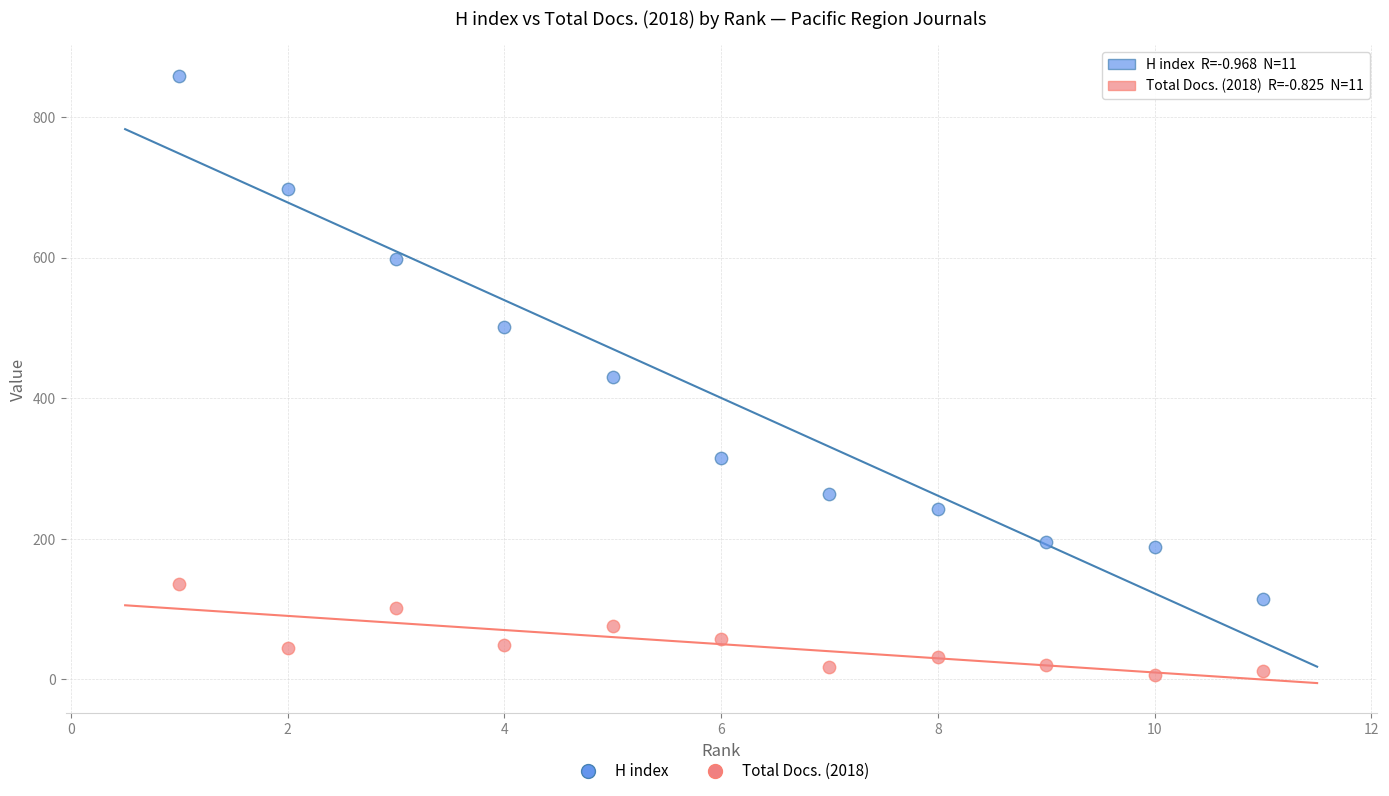

What is the X range (max minus min) for the scatter plot?

10